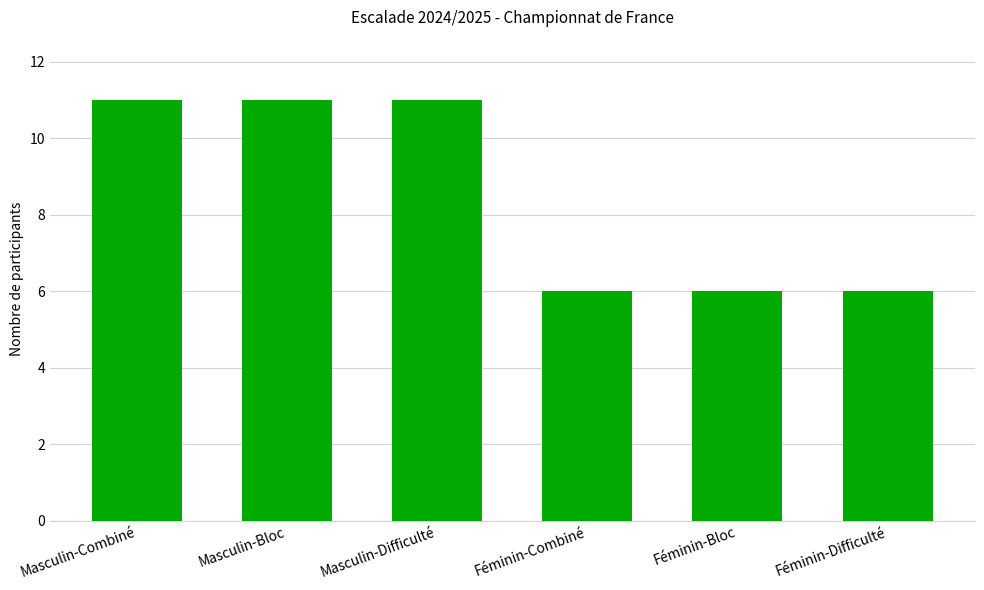

The chart shows a value of 11 at Masculin-Bloc. True or false?

True